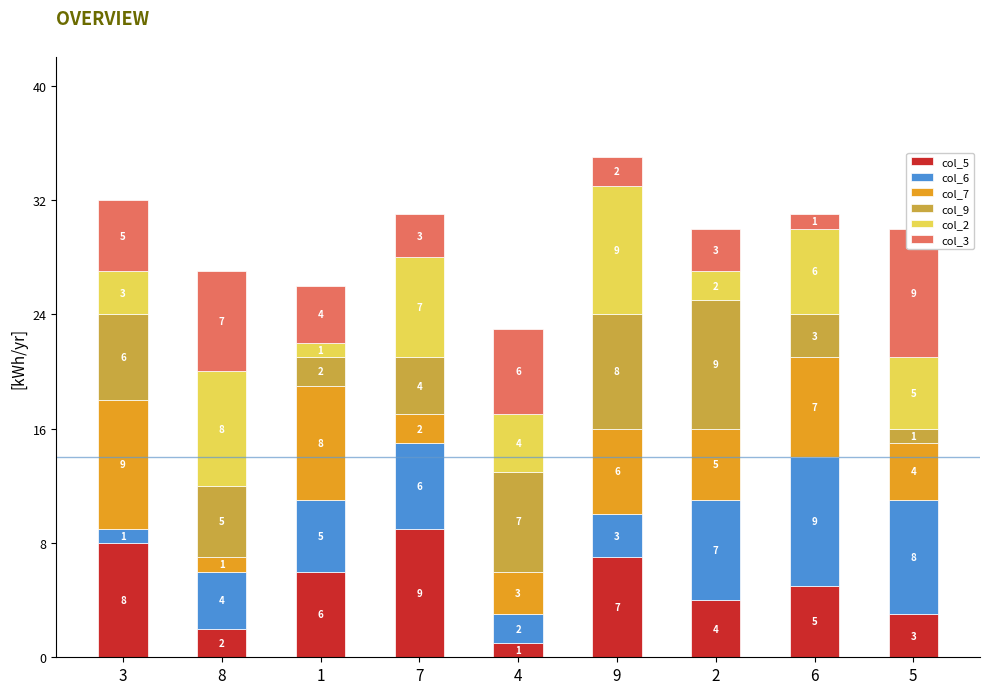

Is it true that col_2 equals 2 at 9?

False